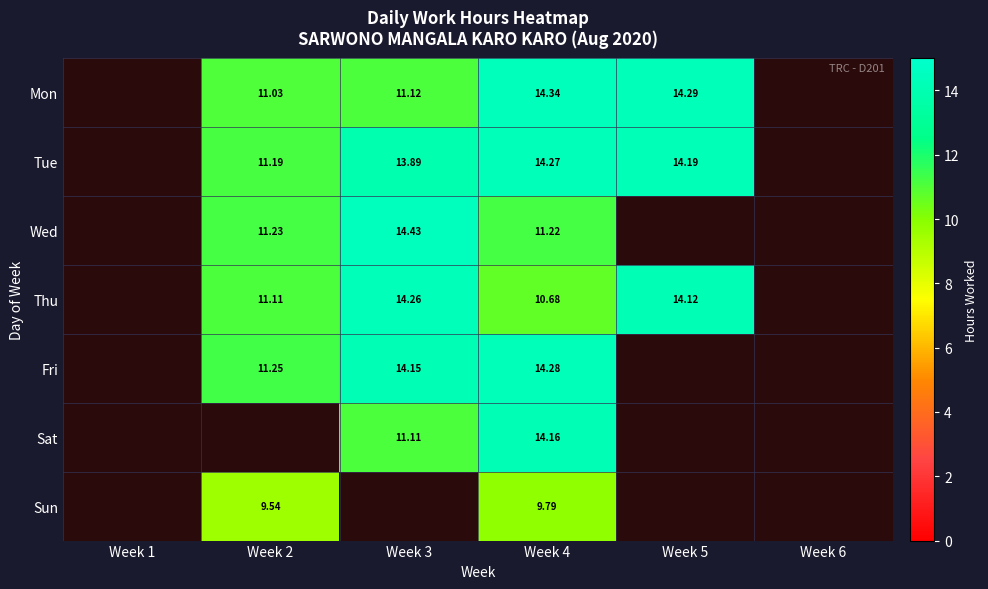

Is the value of Tue at Week 5 greater than the value of Thu at Week 3?

No